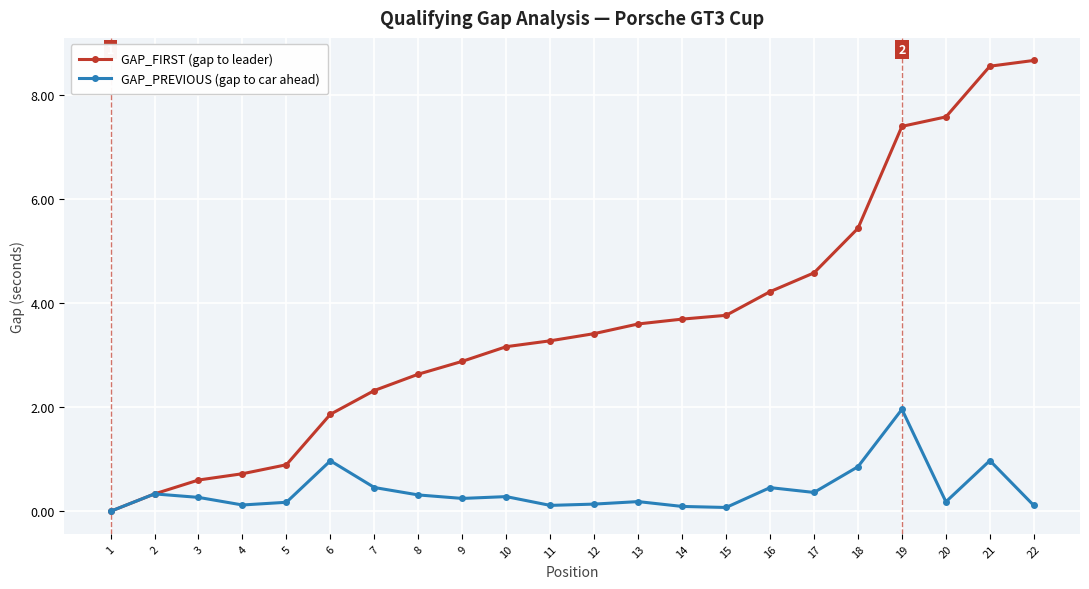

The value of GAP_PREVIOUS (gap to car ahead) at 19 is 2.0. True or false?

True